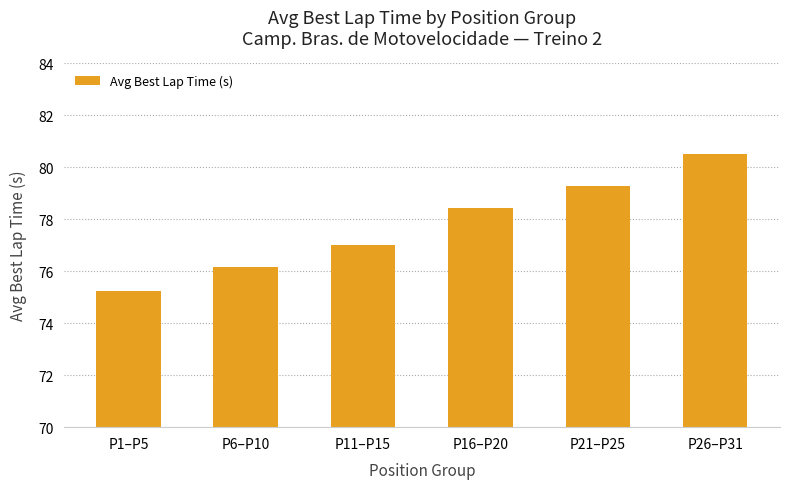

List the labels in order of value, largest first.

P26–P31, P21–P25, P16–P20, P11–P15, P6–P10, P1–P5